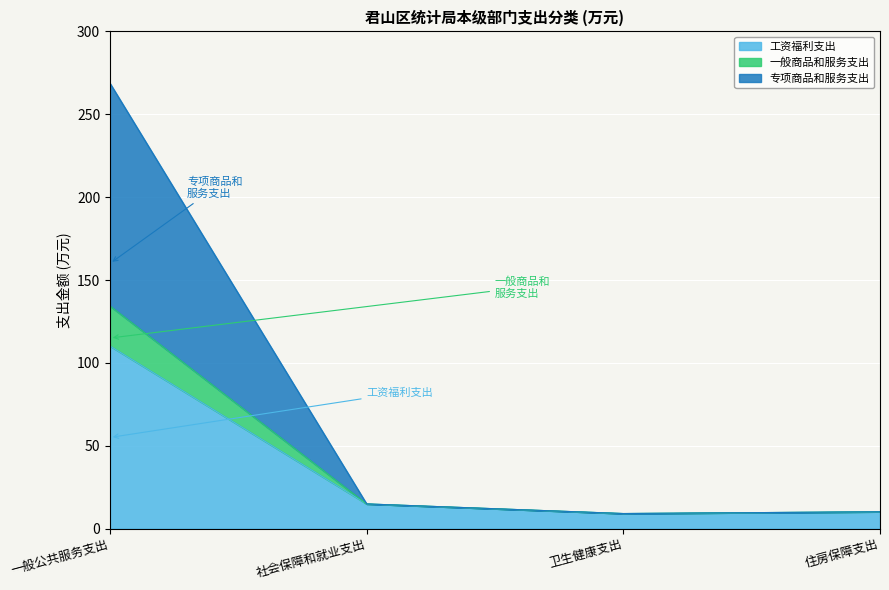

Between 一般公共服务支出 and 社会保障和就业支出, which is larger?

一般公共服务支出